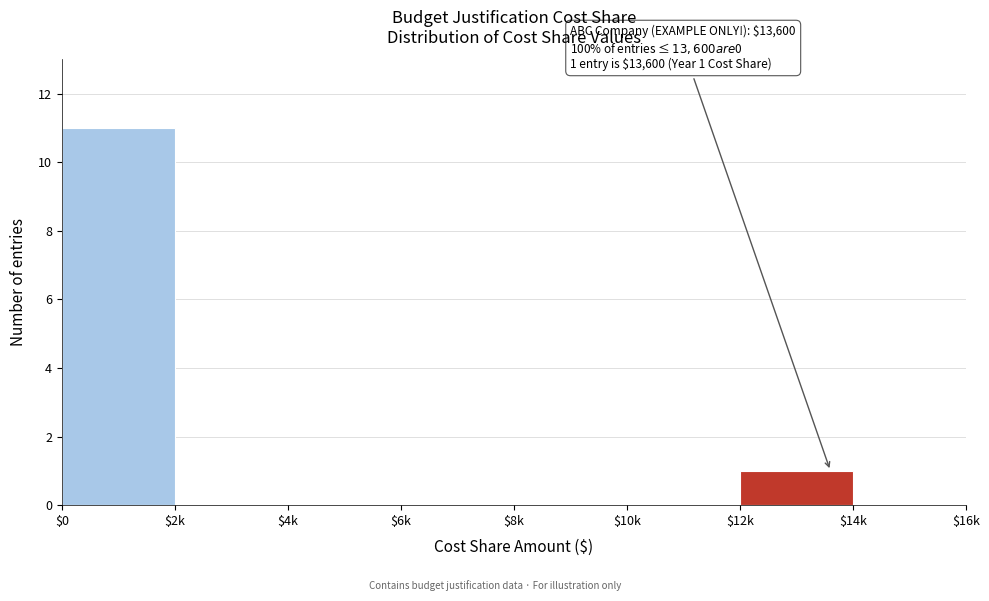

Which label corresponds to the largest value in the chart?

$0